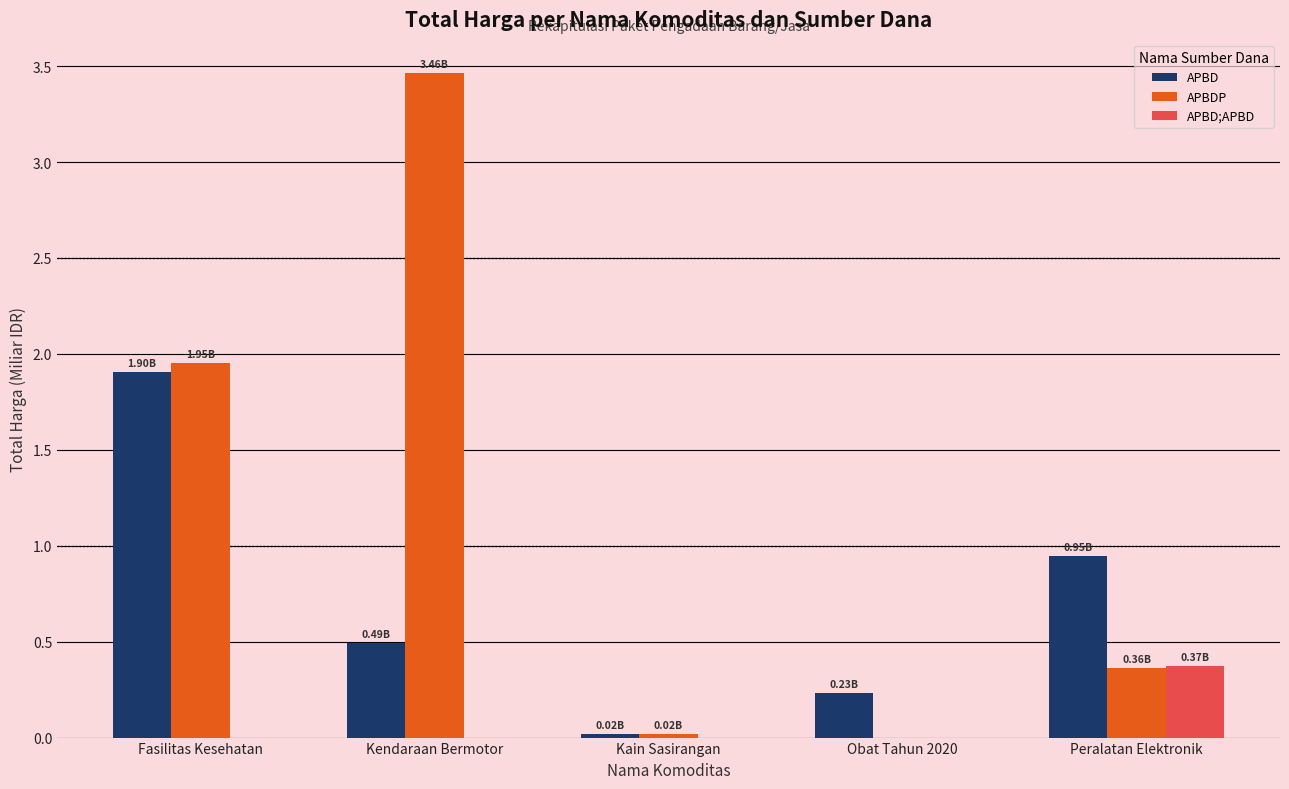

What is the sum of all APBDP values?

5.8